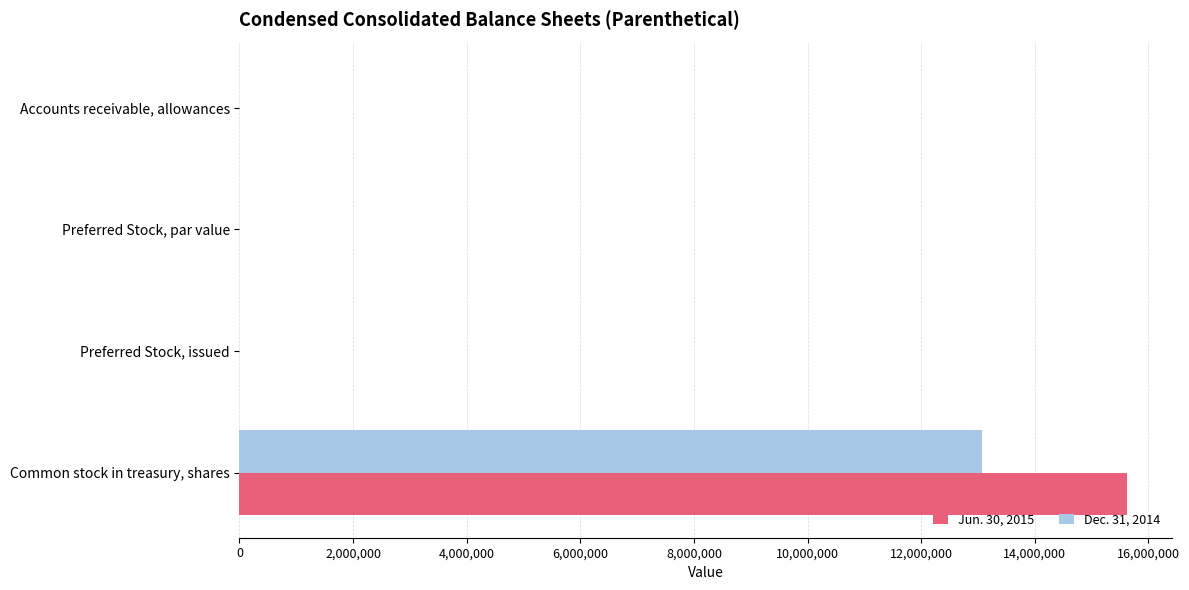

Which series has the largest total across all categories?

Jun. 30, 2015